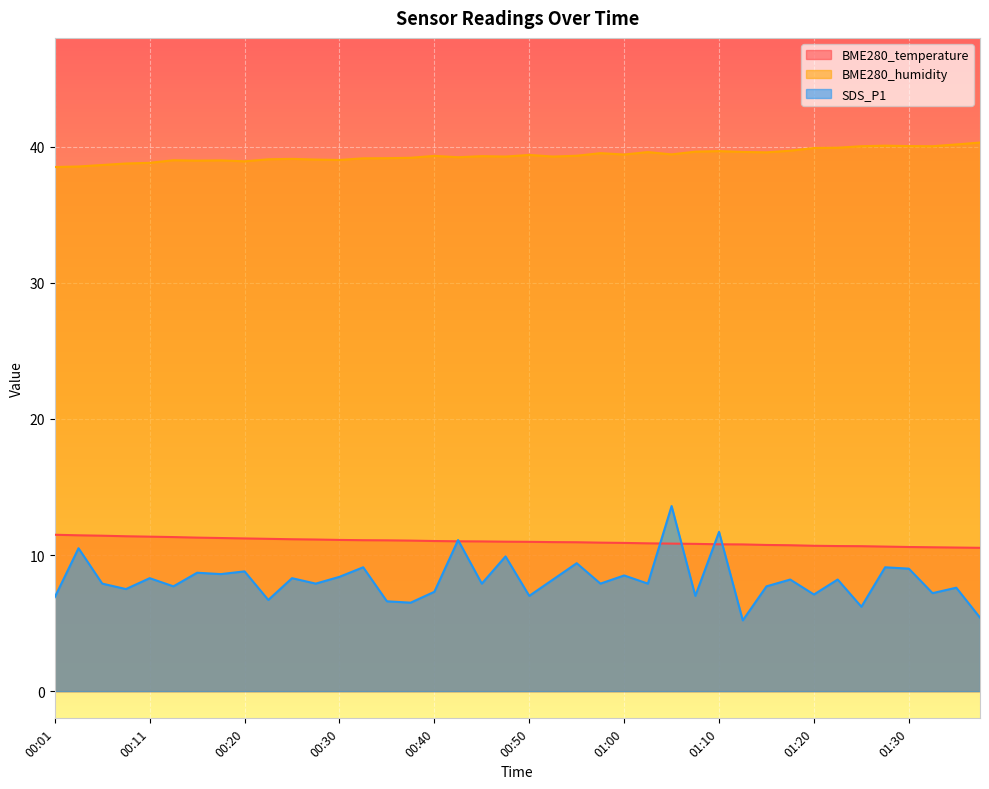

How many data points in SDS_P1 are above 7?

31